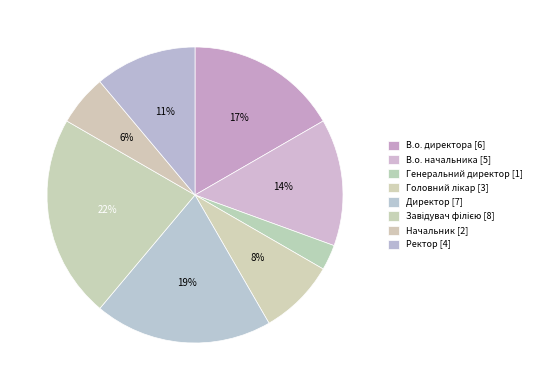

How many segments does this pie chart have?

8